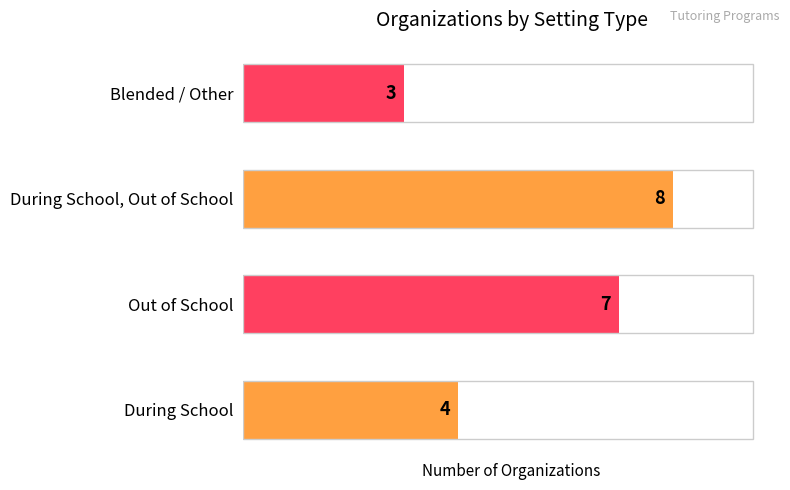

How many categories are shown in the chart?

4